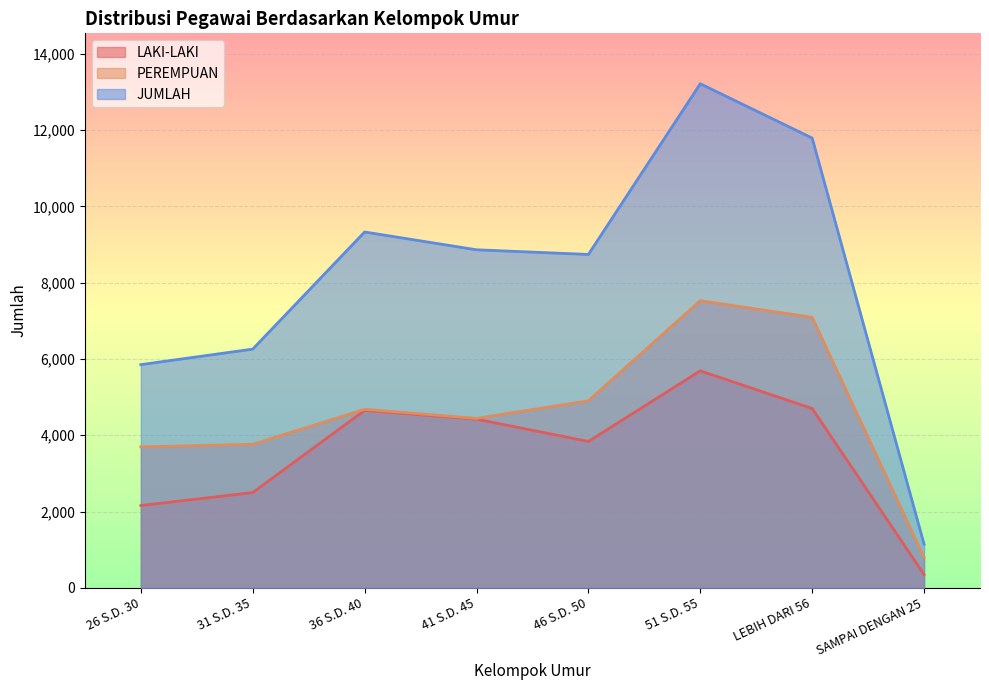

How many lines are shown in the chart?

3